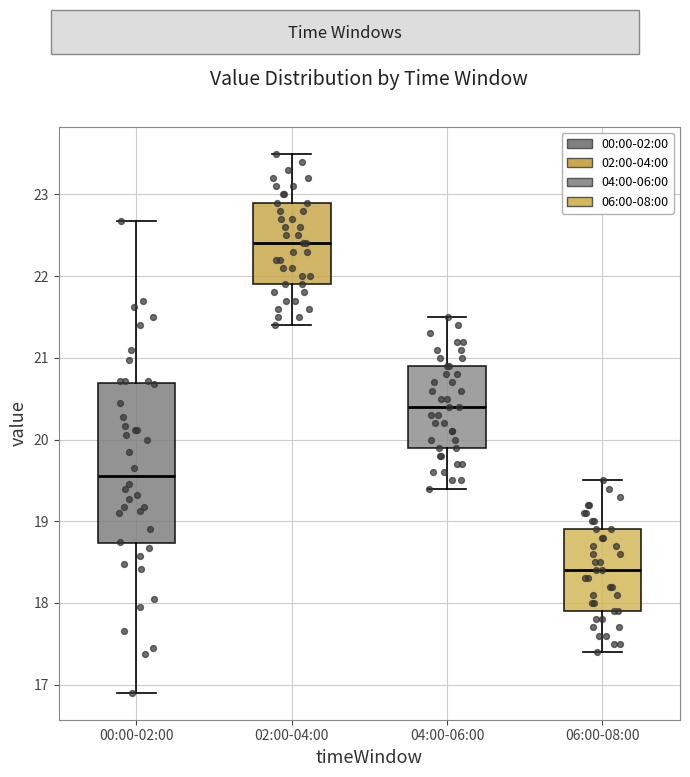

Where is the lower edge of the box for 00:00-02:00 on the y-axis? The values are not printed on the chart, so give them approximately, as read against the axis.

18.7